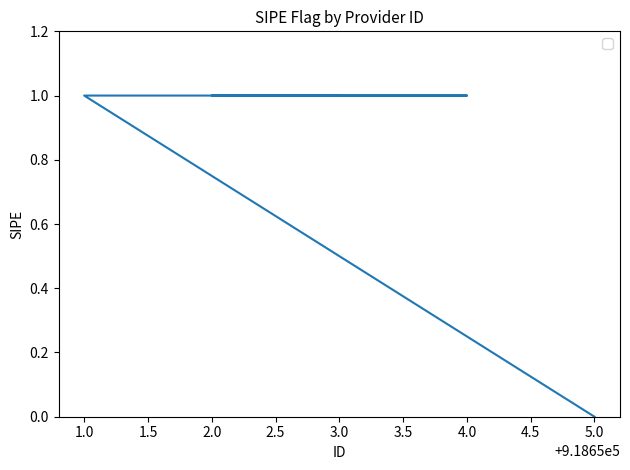

Between 5.0 and 3.0, which is larger?

3.0